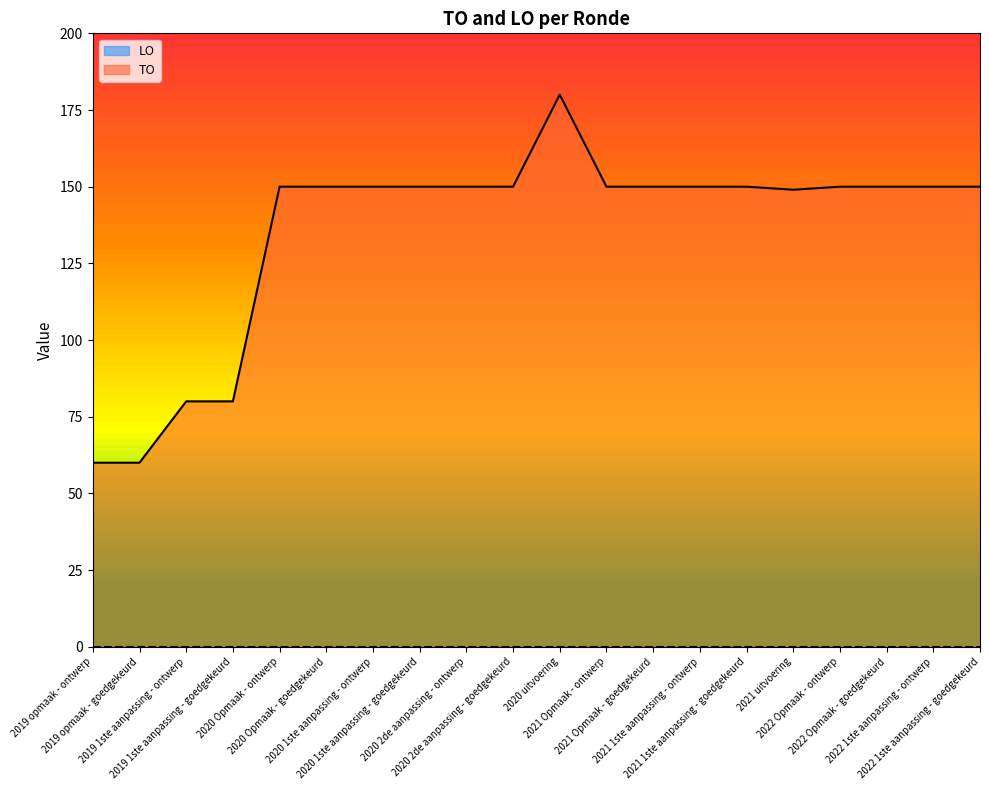

Does the chart have visible grid lines?

No